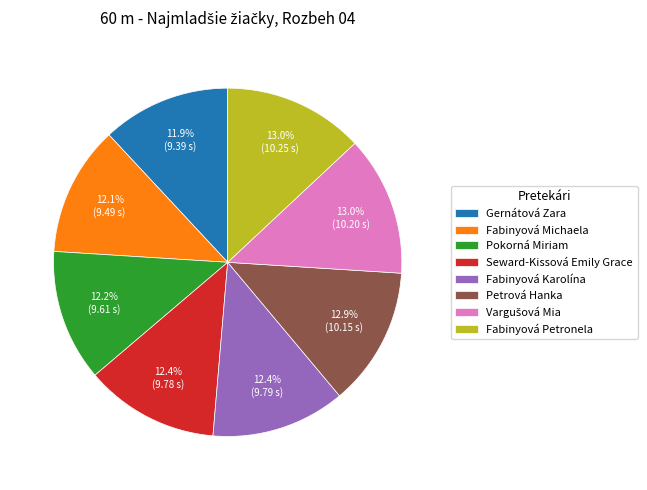

To the nearest percent, what percentage of the pie is Fabinyová Petronela?

13%